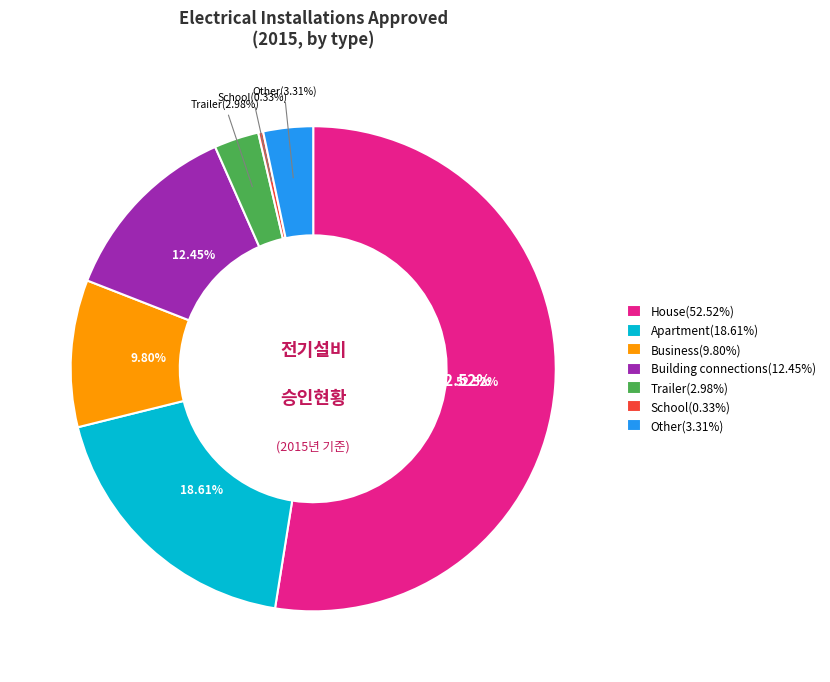

Rank the categories by value from highest to lowest.

House, Apartment, Building connections, Business, Other, Trailer, School